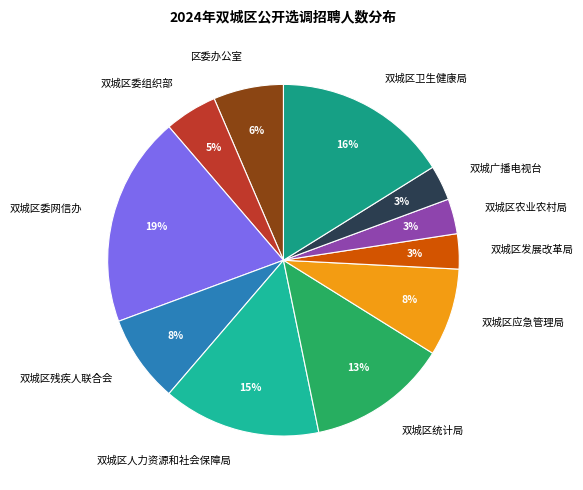

Between 双城区委组织部 and 双城区残疾人联合会, which is larger?

双城区残疾人联合会